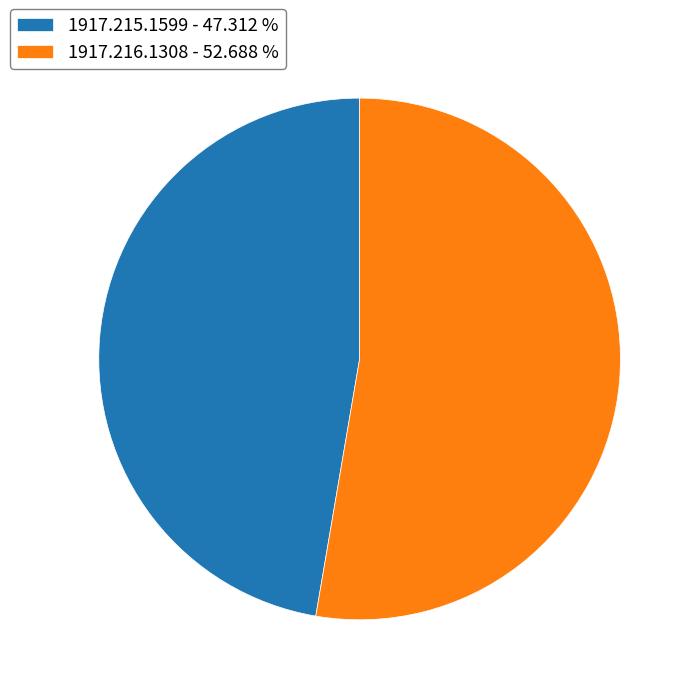

What is the ratio of the value at 1917.215.1599 to the value at 1917.216.1308?

0.9